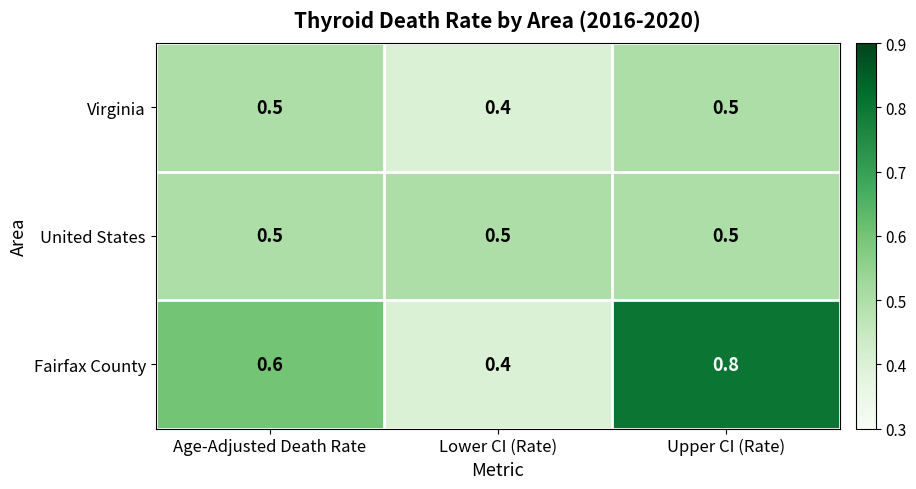

Is it true that Fairfax County equals 0.1 at Lower CI (Rate)?

False